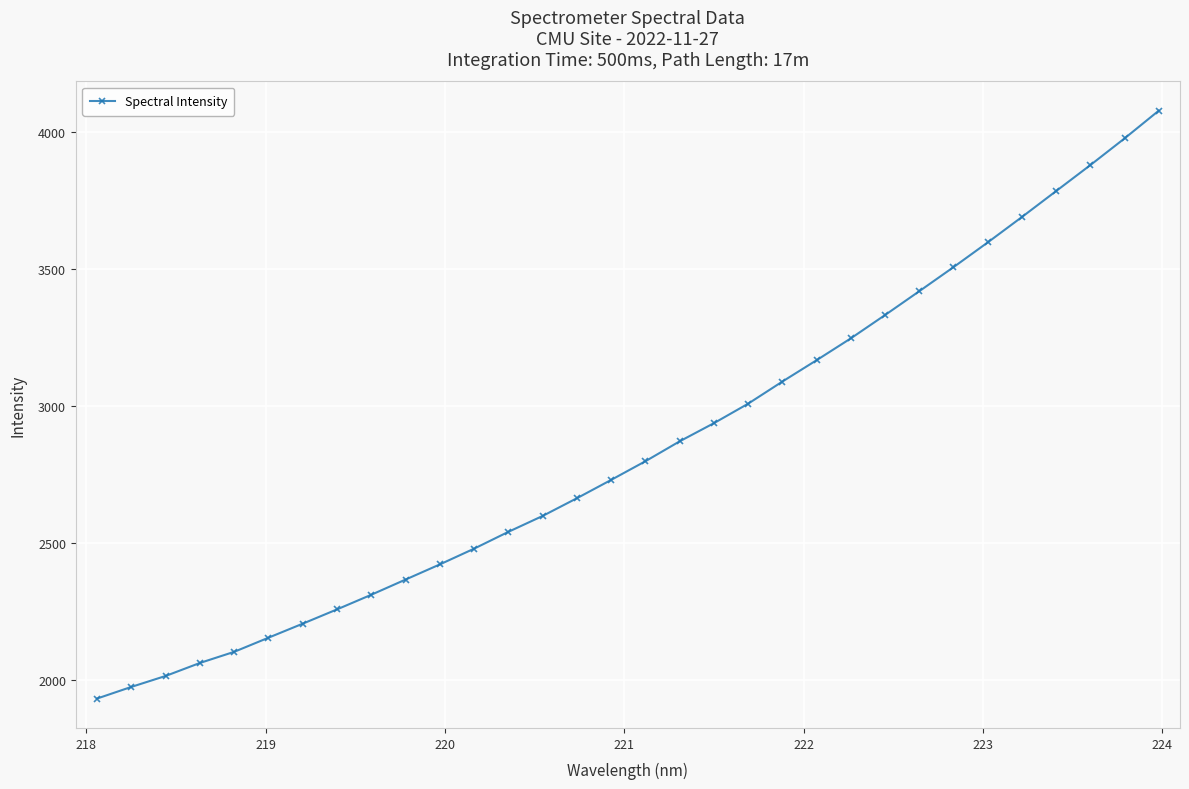

What is the value of the 16th point from the left?

2729.8